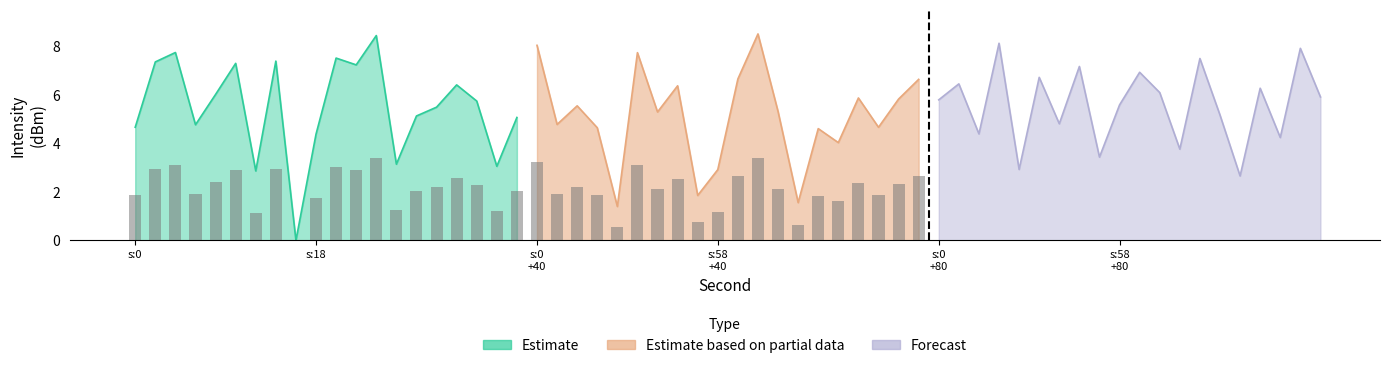

Which has a higher value, 26 or 24?

24